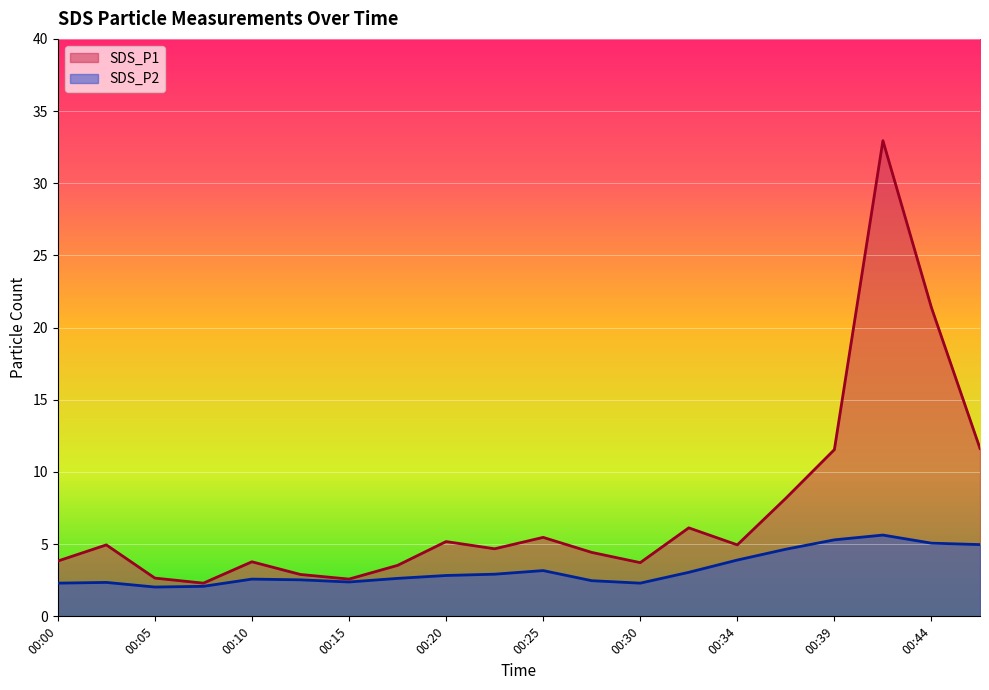

True or false: SDS_P2 and SDS_P1 cross at least once.

False